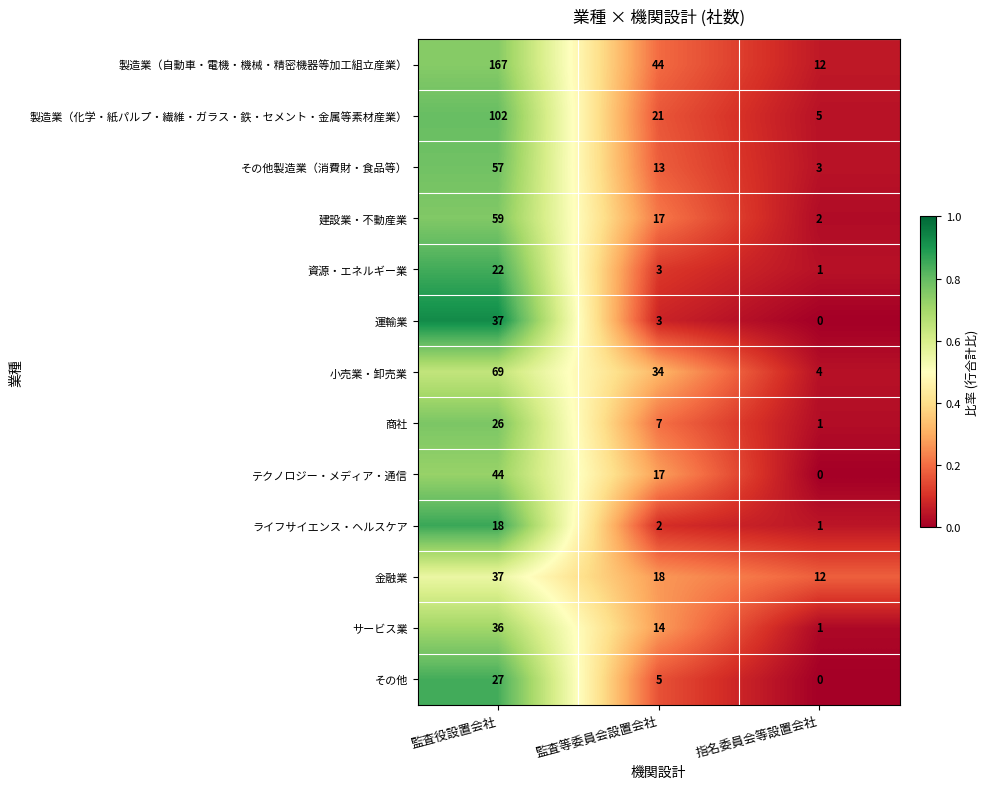

What is the sum of all 資源・エネルギー業 values?

26